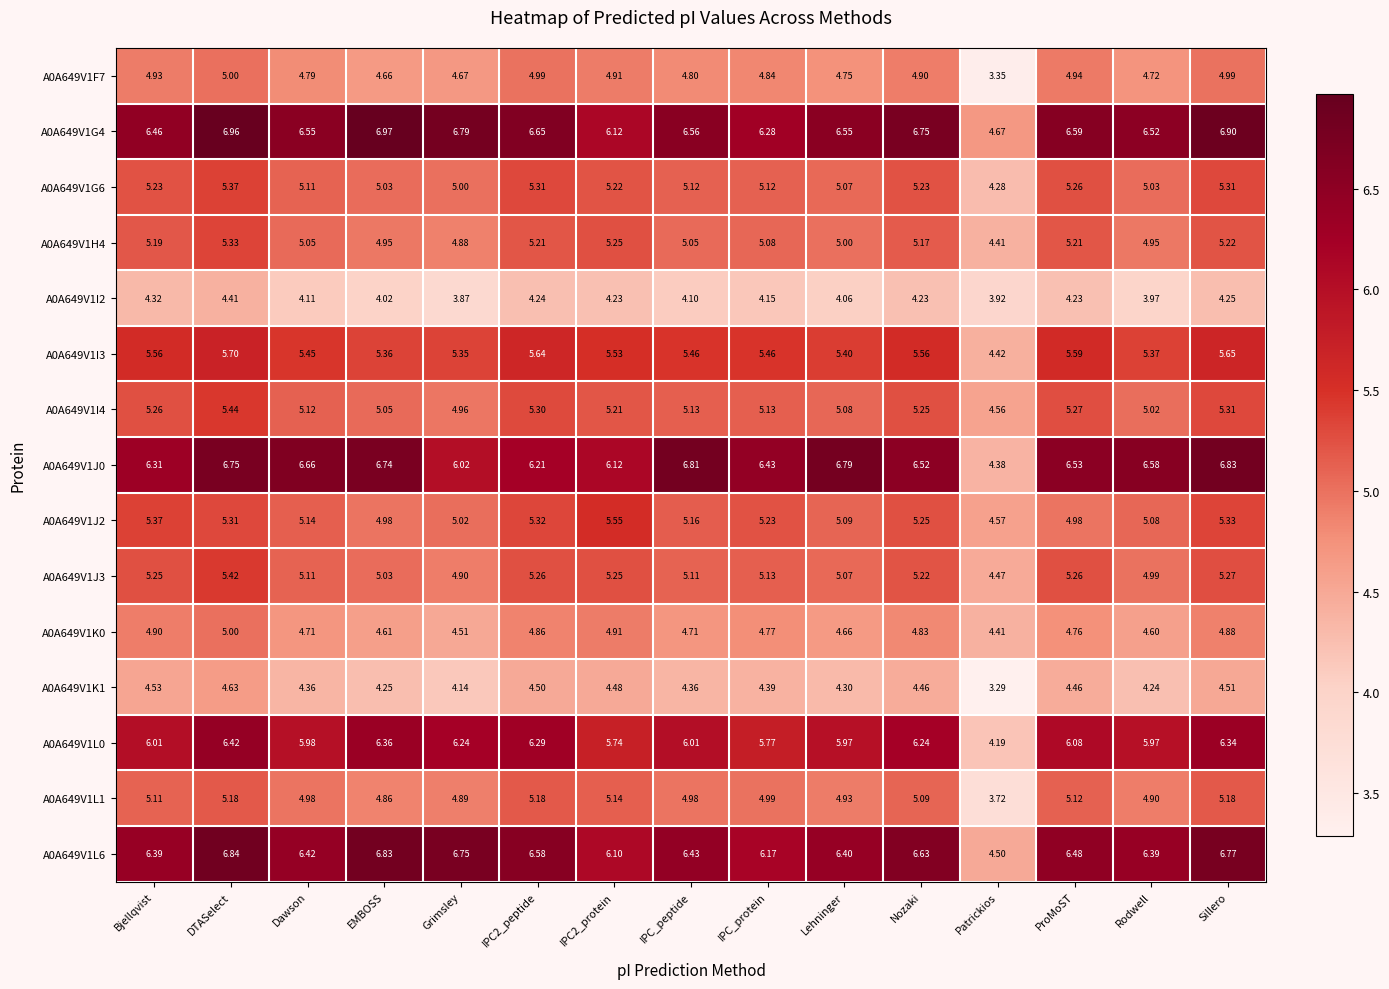

At which category is the sum across all series the highest?

DTASelect